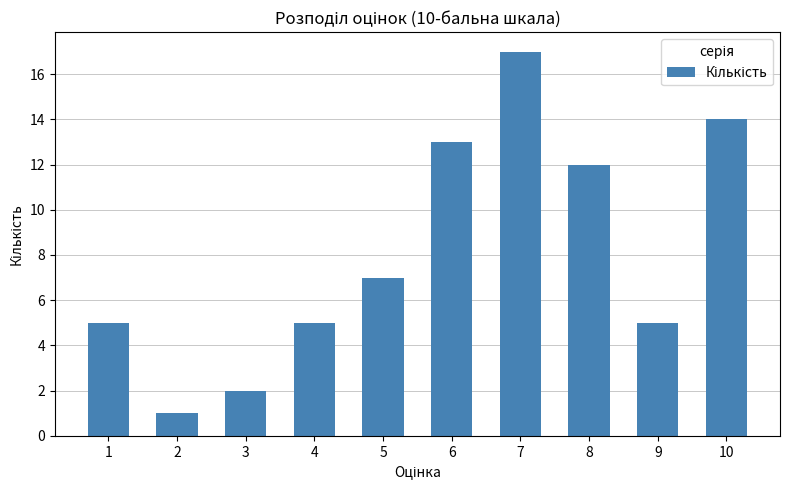

What is the sum of all values?

81